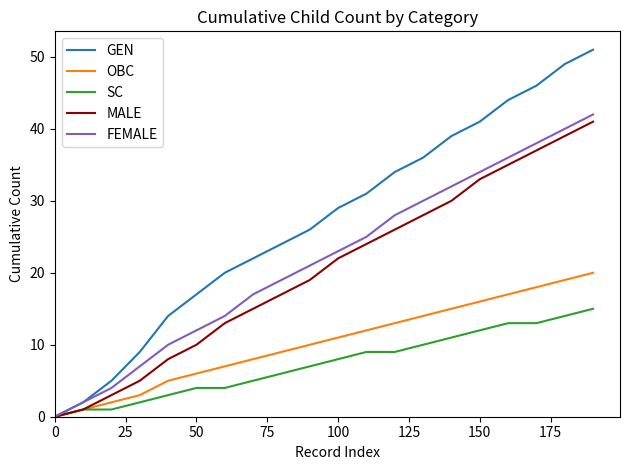

Which series has the largest range (max minus min)?

GEN